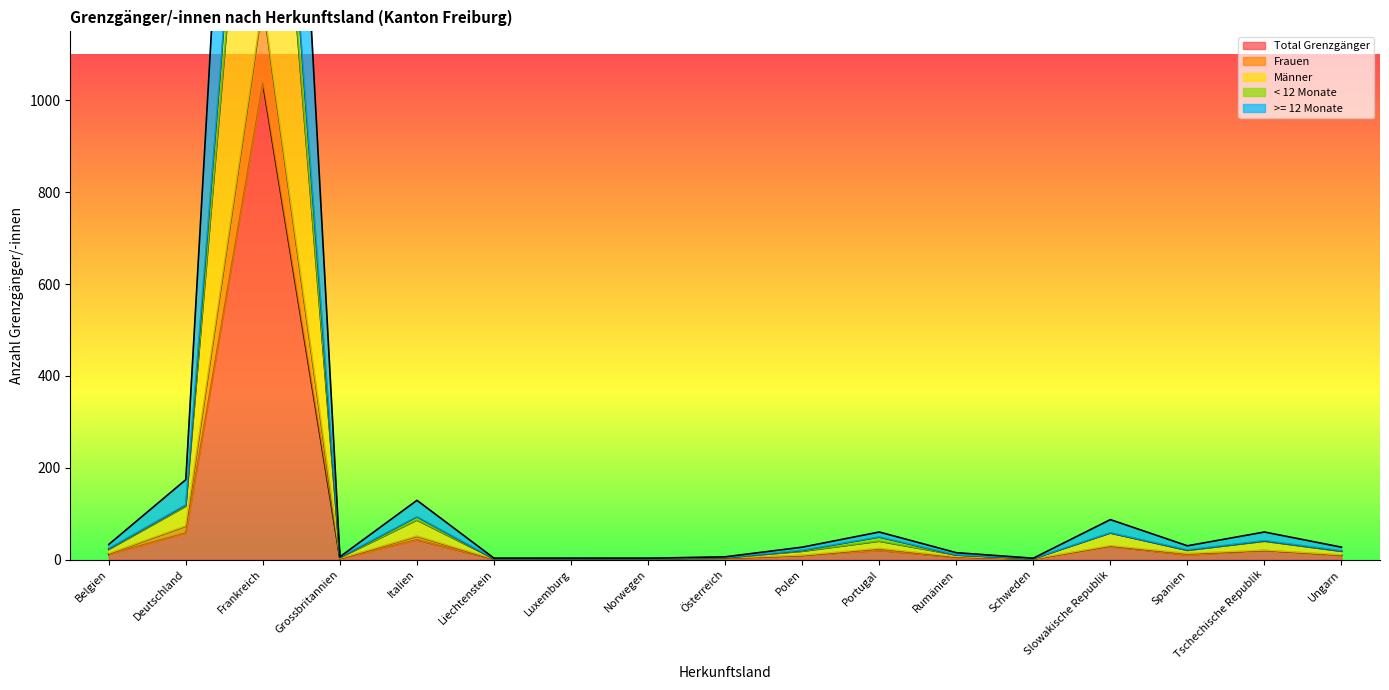

What is the difference between the maximum and minimum values in the Total Grenzgänger series?

1036